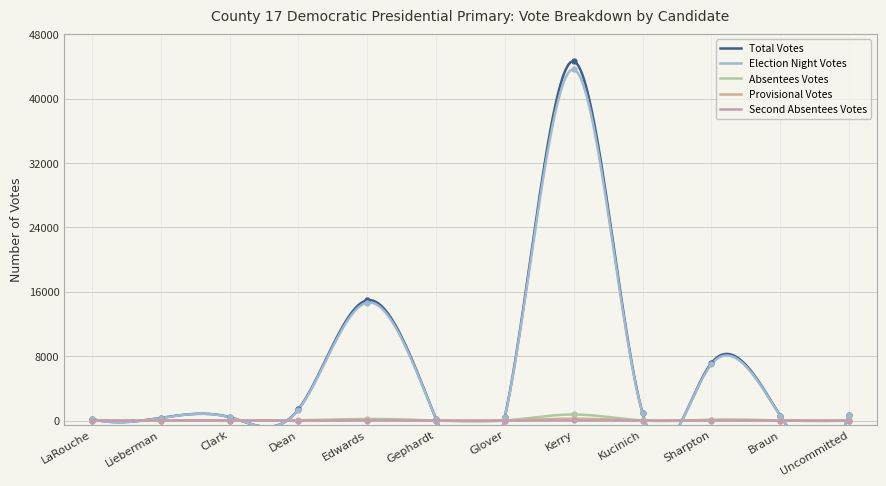

What is the difference between the maximum and second lowest values in the Provisional Votes series?

274.9